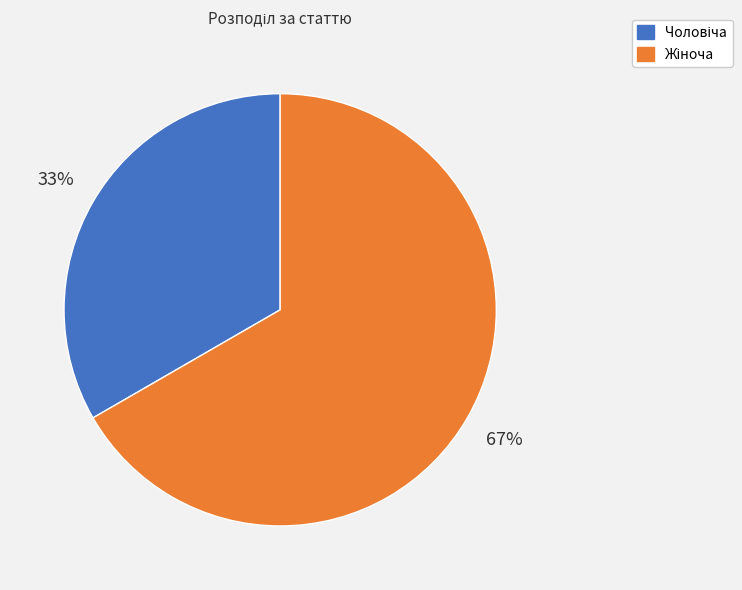

To the nearest percent, what is the average slice percentage?

50%